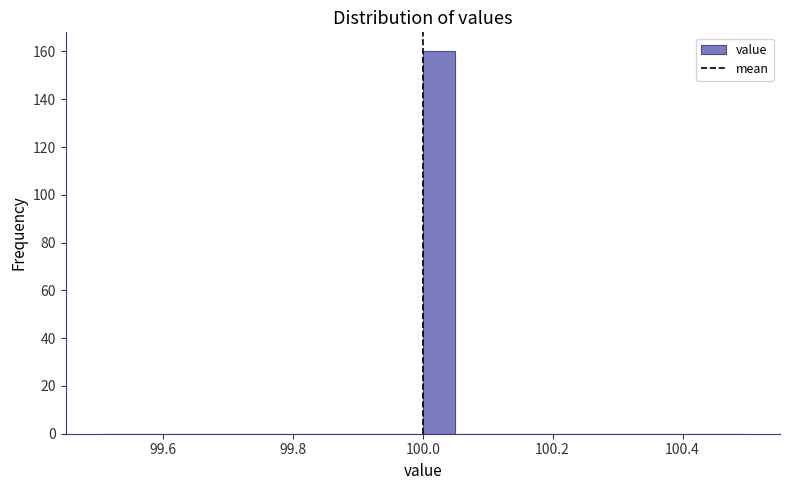

Around what value on the x-axis is the tallest bar? Give the approximate position of its centre, as read against the axis.

100.02